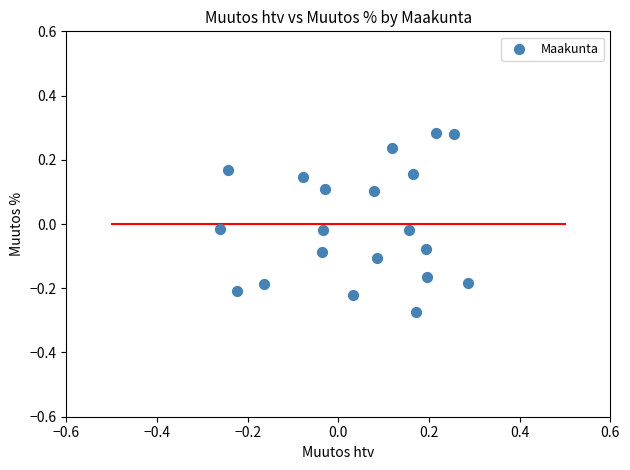

What is the range of X values (max minus min)?

0.5